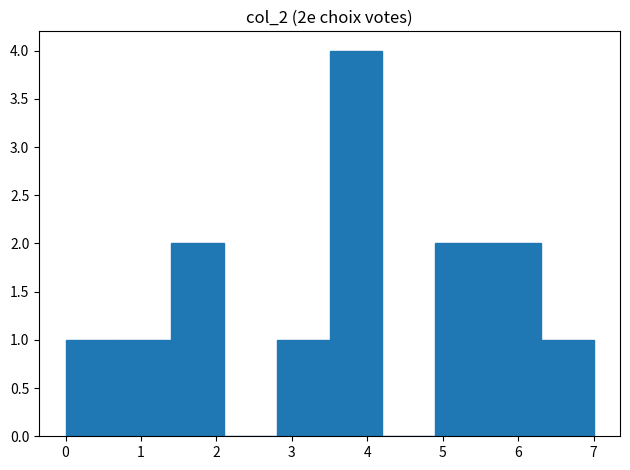

Over which range of the x-axis is the bar tallest?

3.5 to 4.2